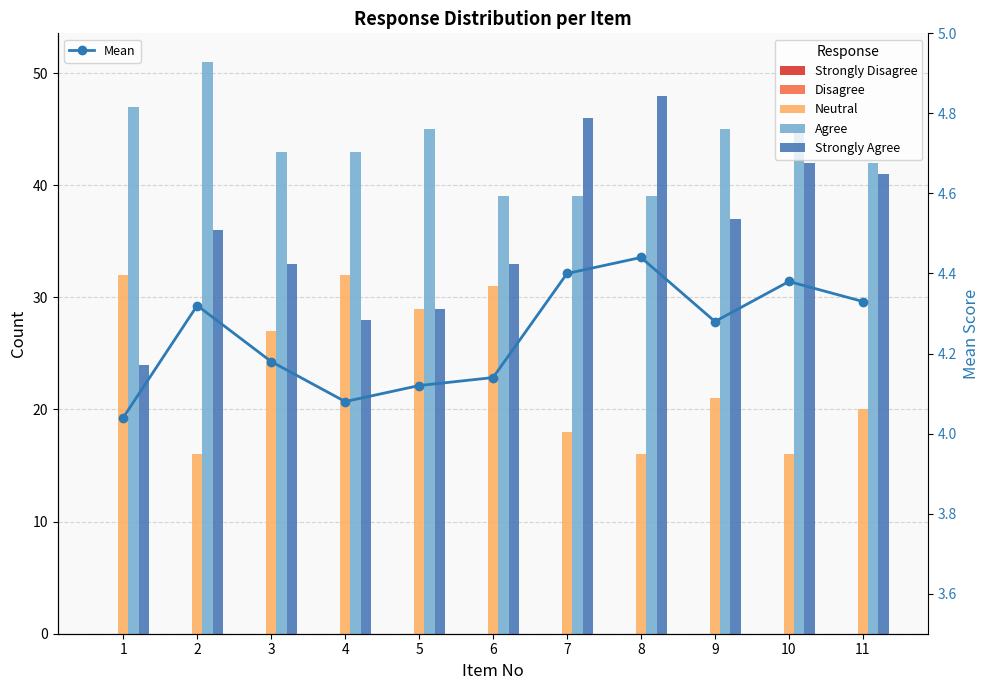

What is the value of the Neutral bar at the 9th from the left?

21.0